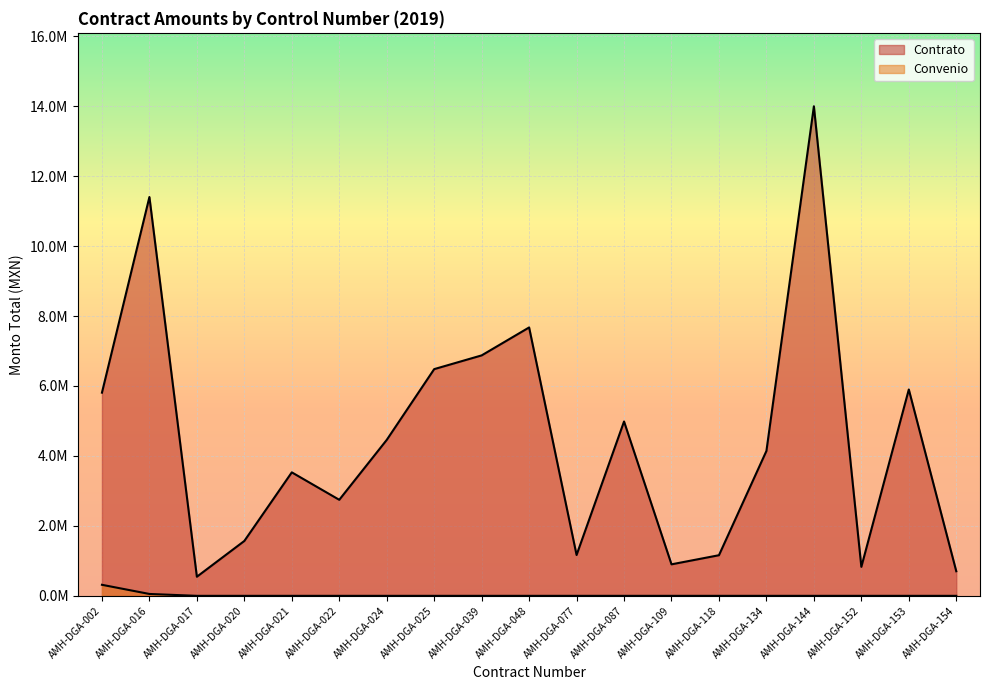

True or false: Convenio has more than 2 interior local peaks.

False